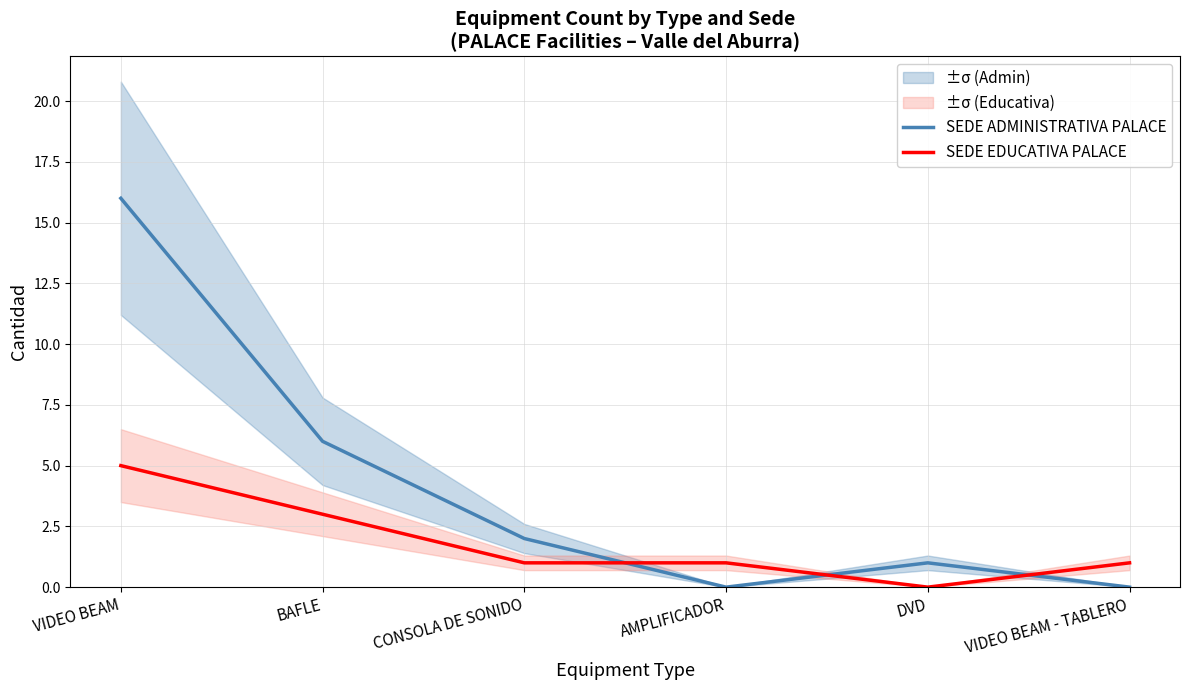

What is the spread (max minus min) of values at VIDEO BEAM - TABLERO?

1